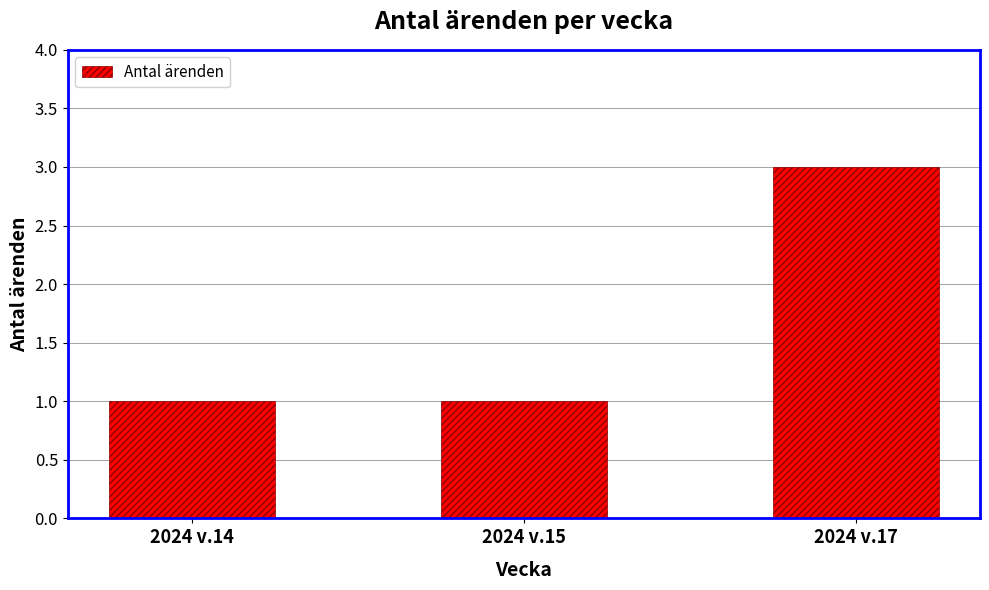

What is the value of the 3rd bar from the left?

3